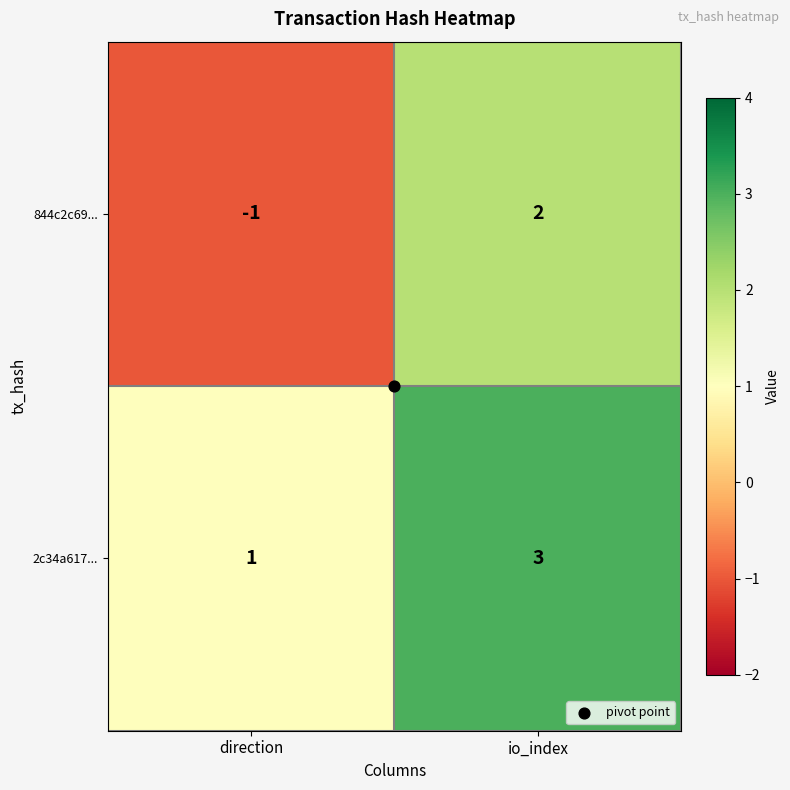

Rank the series by their maximum value, from highest to lowest.

2c34a617..., 844c2c69...